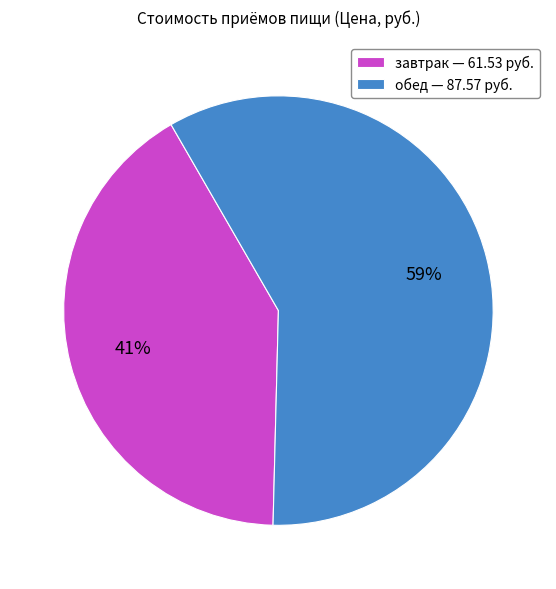

Count the number of slices in the pie.

2